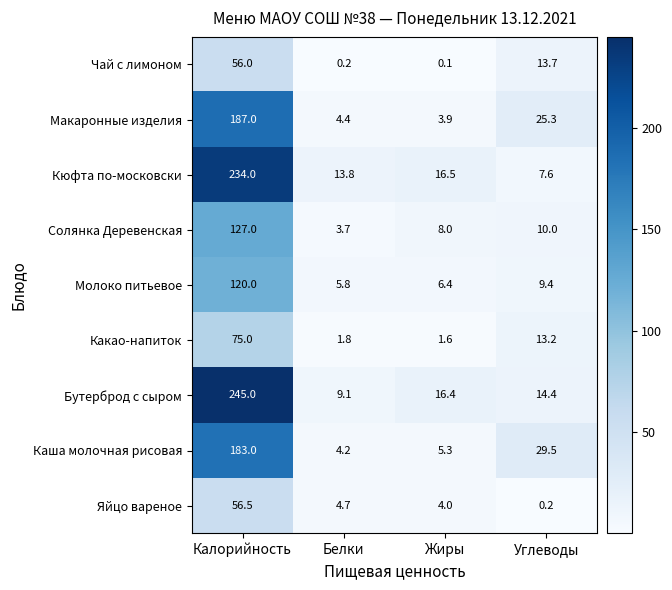

What is the total value across all series at Жиры?

62.2